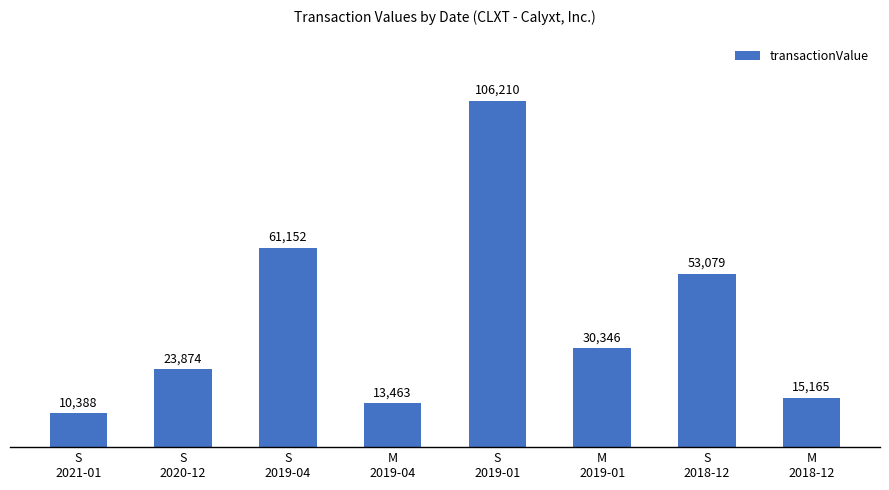

List the labels in order of value, smallest first.

S
2021-01, M
2019-04, M
2018-12, S
2020-12, M
2019-01, S
2018-12, S
2019-04, S
2019-01